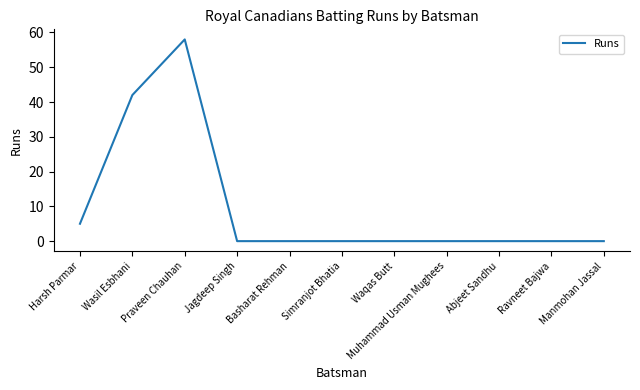

What is the difference between the values at Wasil Esbhani and Basharat Rehman?

42